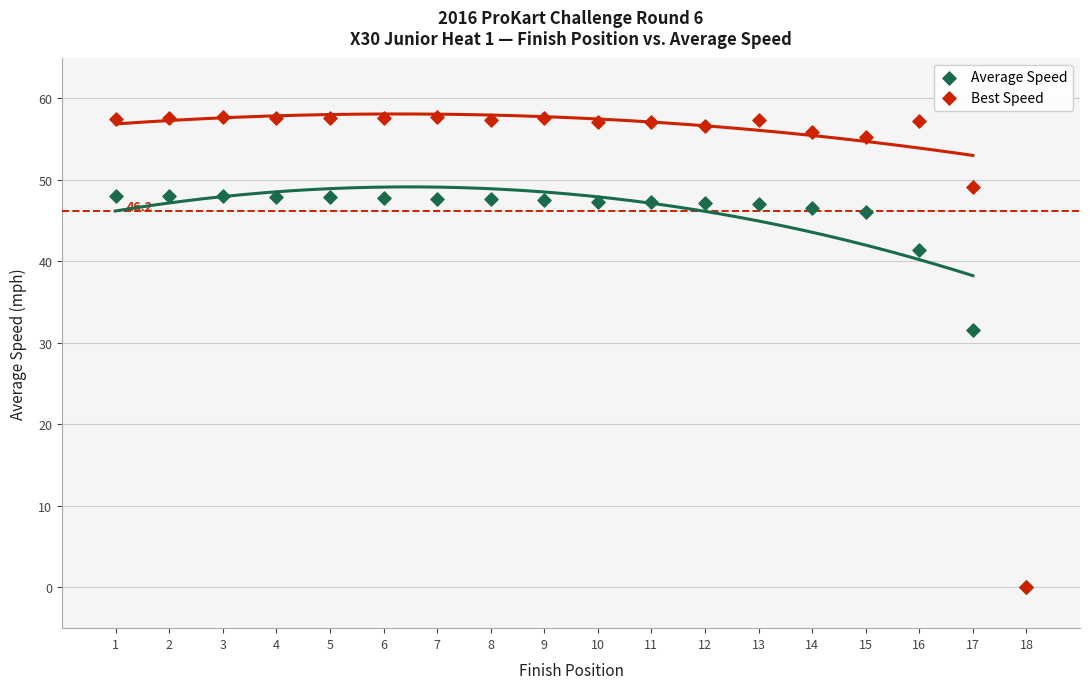

In the Average Speed series, what Y value is closest to 24?

31.6